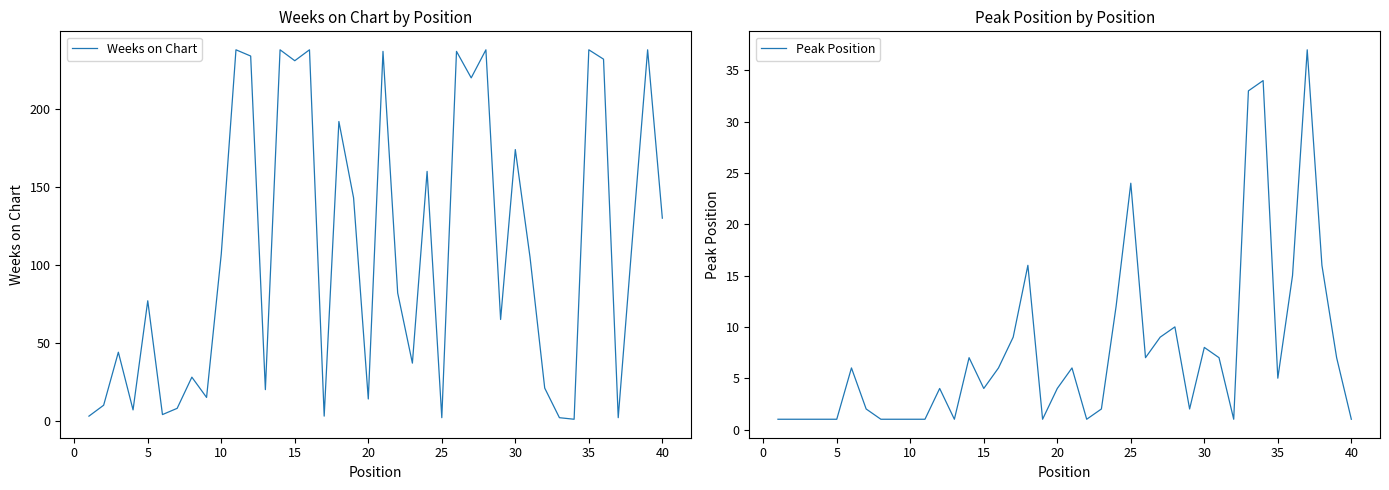

The value of Peak Position at 40 is 1. True or false?

True